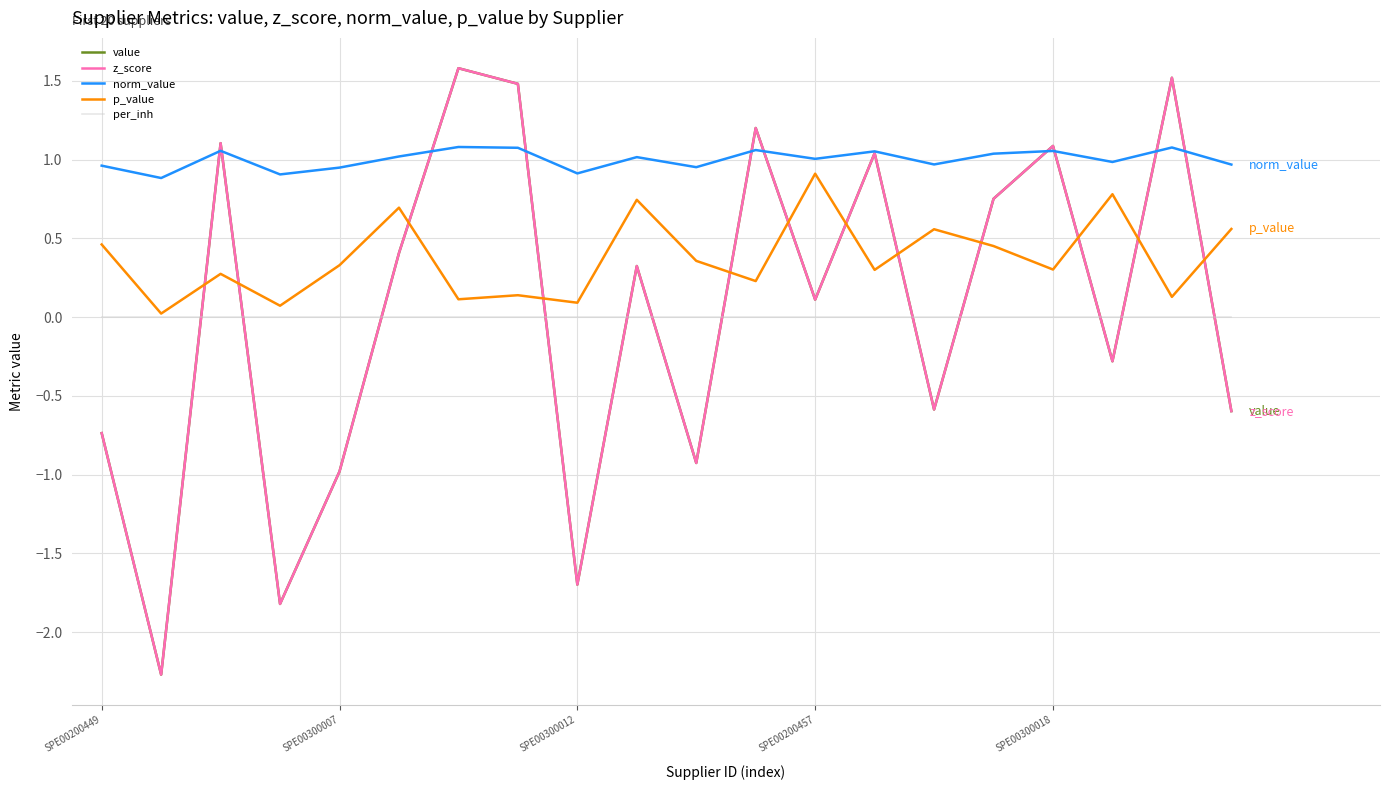

Reading left to right, list all the values displayed in this chart.

value: -0.7	-2.3	1.1	-1.8	-1.0	0.4	1.6	1.5	-1.7	0.3	-0.9	1.2	0.1	1.0	-0.6	0.8	1.1	-0.3	1.5	-0.6
z_score: -0.7	-2.3	1.1	-1.8	-1.0	0.4	1.6	1.5	-1.7	0.3	-0.9	1.2	0.1	1.0	-0.6	0.8	1.1	-0.3	1.5	-0.6
norm_value: 1.0	0.9	1.1	0.9	0.9	1.0	1.1	1.1	0.9	1.0	1.0	1.1	1.0	1.1	1.0	1.0	1.1	1.0	1.1	1.0
p_value: 0.5	0.0	0.3	0.1	0.3	0.7	0.1	0.1	0.1	0.7	0.4	0.2	0.9	0.3	0.6	0.5	0.3	0.8	0.1	0.6
per_inh: 0.0	0.0	0.0	0.0	0.0	0.0	0.0	0.0	0.0	0.0	0.0	0.0	0.0	0.0	0.0	0.0	0.0	0.0	0.0	0.0